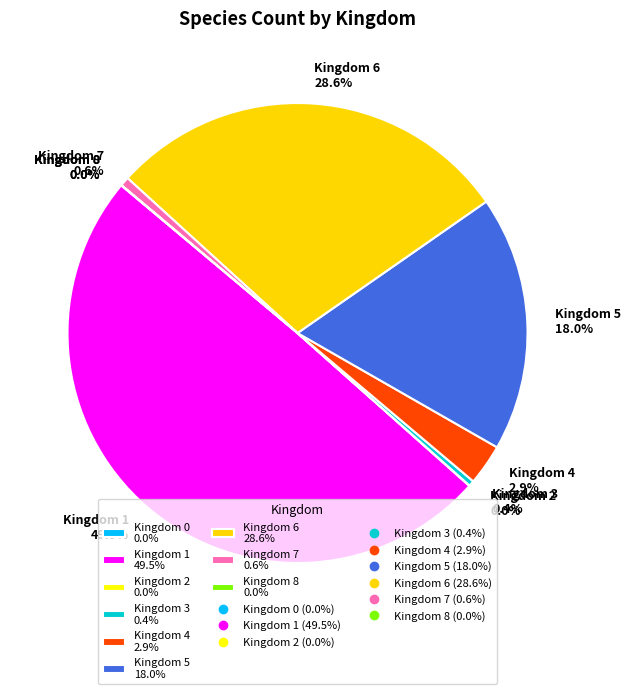

Does Kingdom 4 2.9% represent more than half of the total?

No